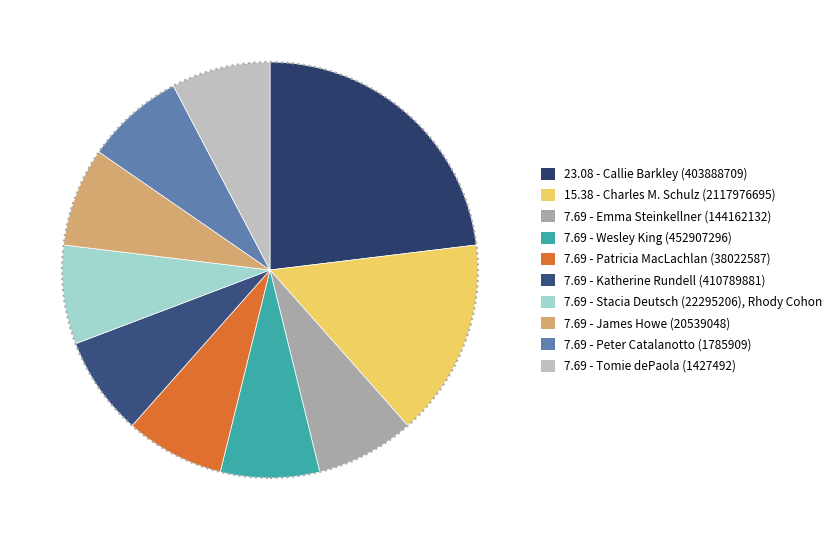

Is there a majority slice in this chart?

No